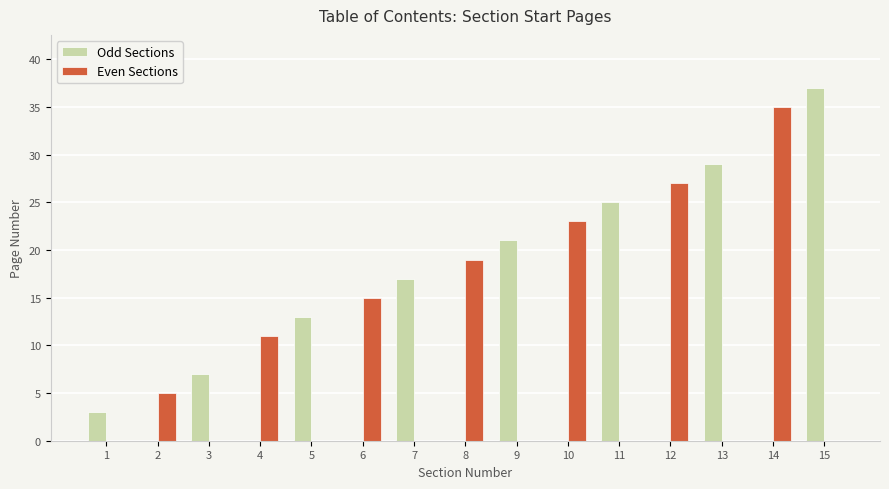

The value of Even Sections at 8 is 28. True or false?

False